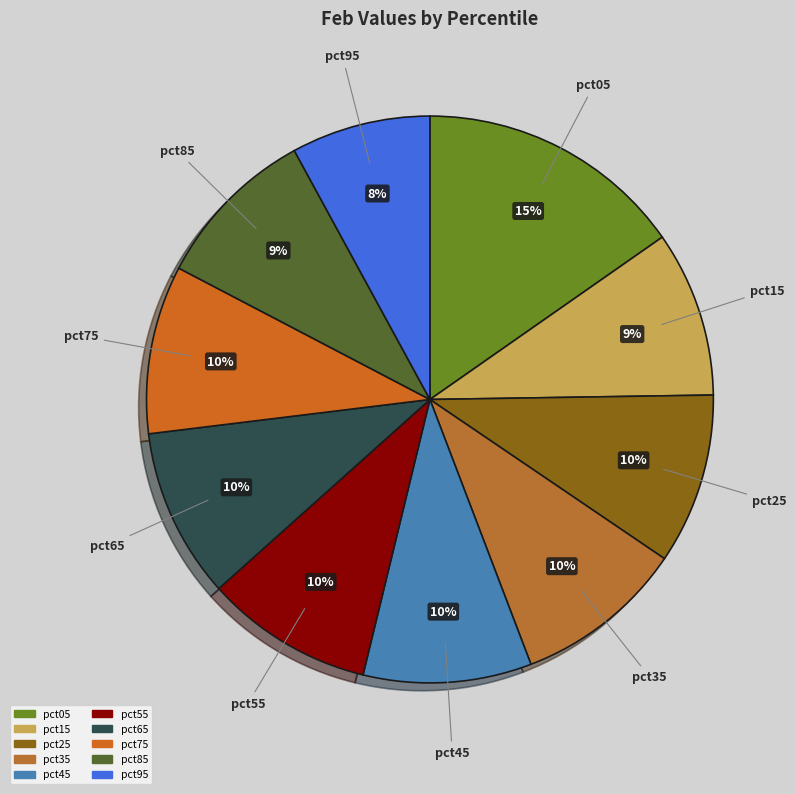

Is the sum of pct95 and pct85 greater than half?

No